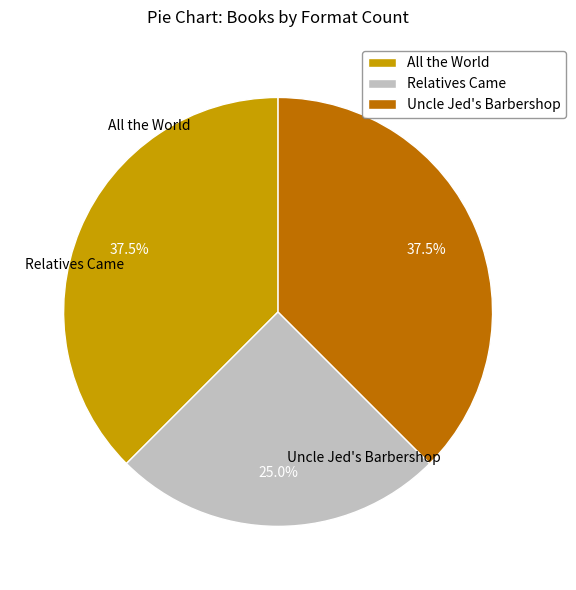

Is there a majority slice in this chart?

No